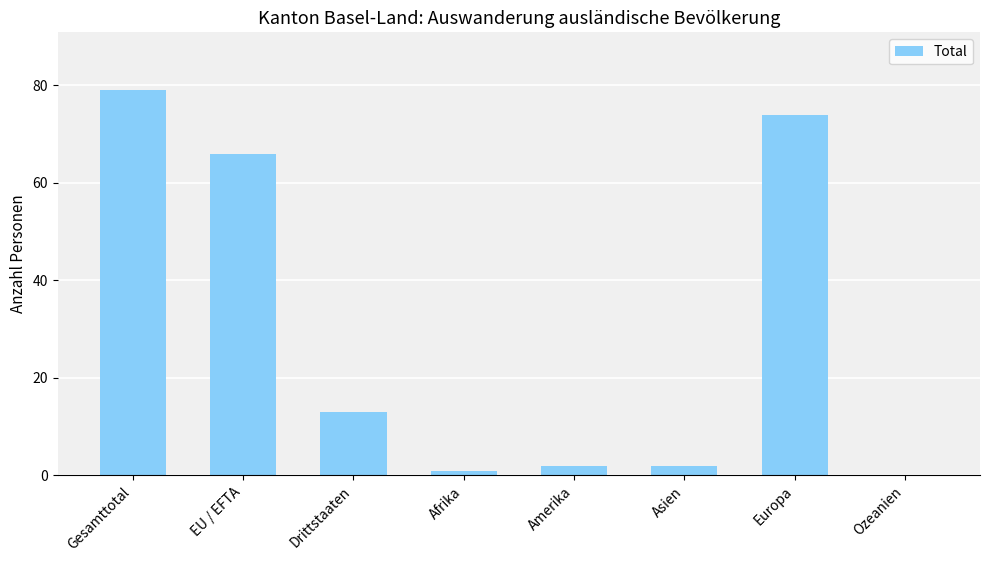

How many series are shown in this chart?

1